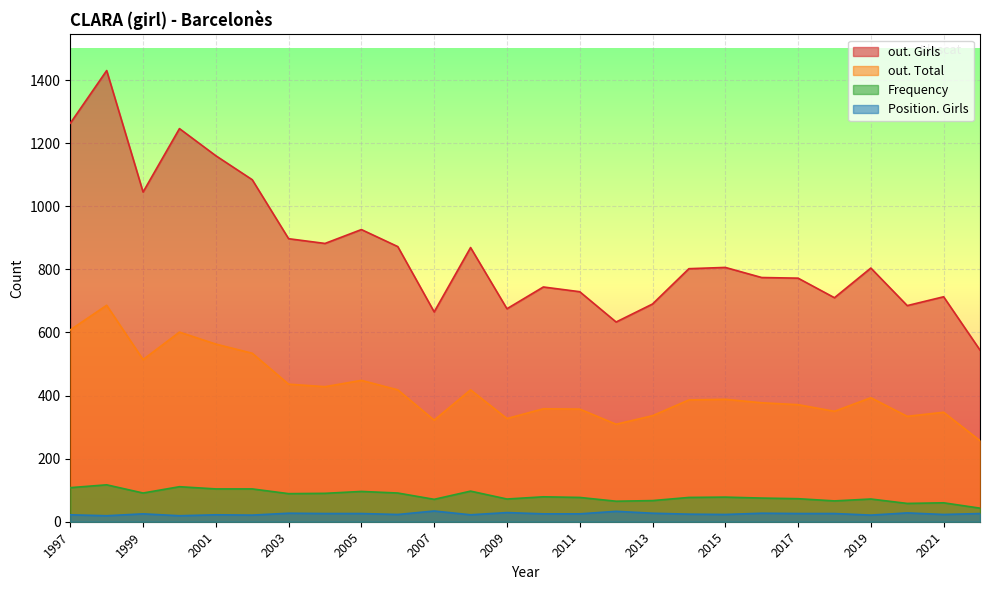

The Frequency series shows 96 at 2005. True or false?

True